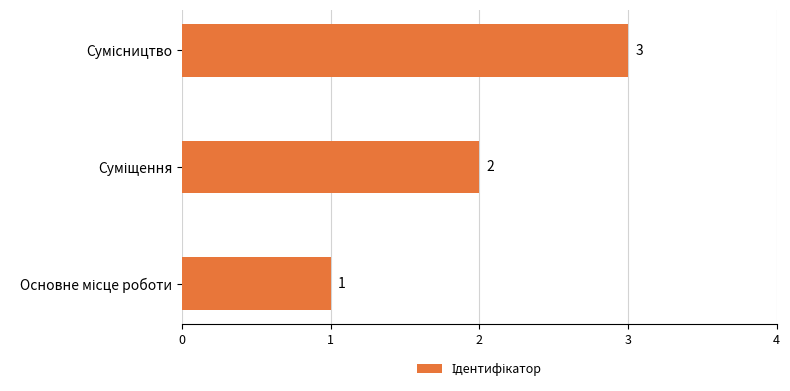

What is the sum of all values?

6